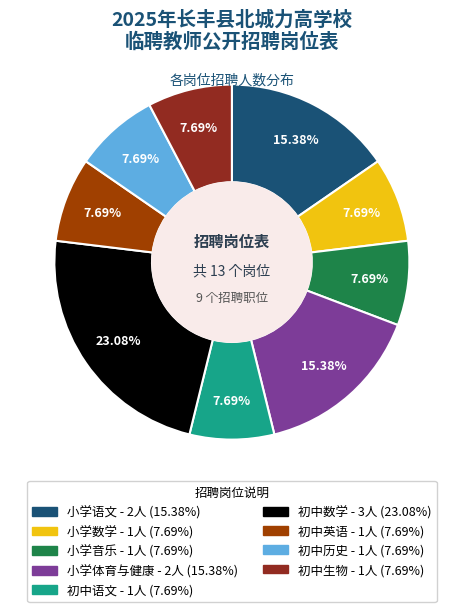

Approximately how many times larger is the value at 初中数学 compared to 小学数学?

3.0